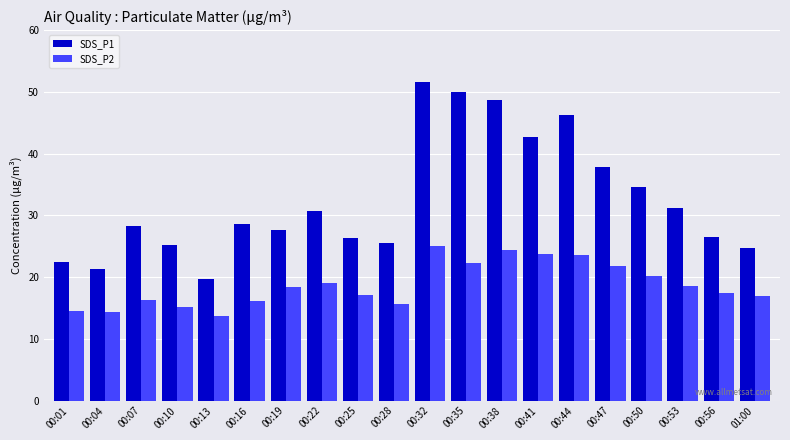

The value of SDS_P1 at 00:44 is 74.1. True or false?

False